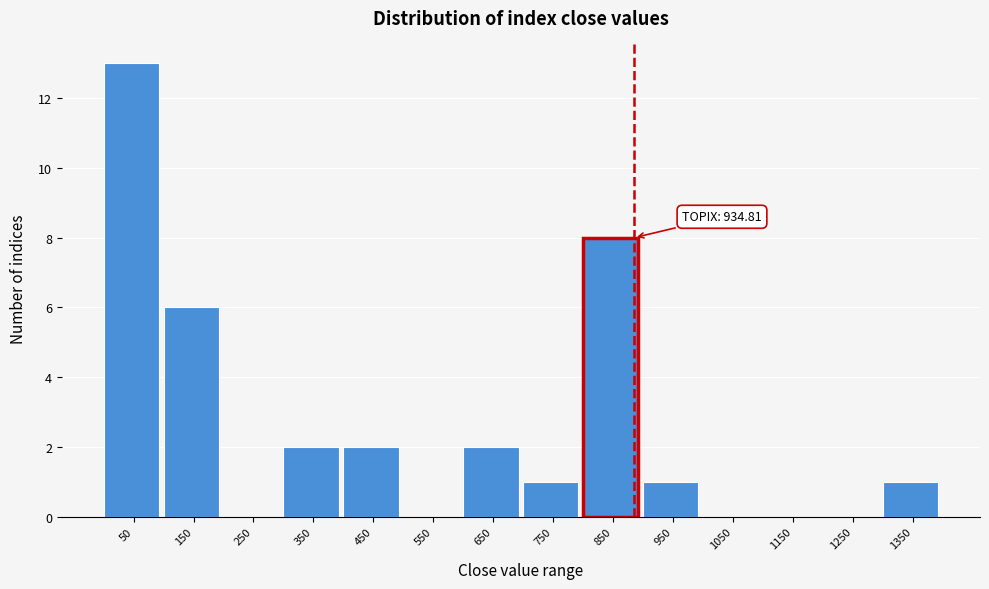

Reading right to left, what are all the values shown in this chart?

1350=1	1250=0	1150=0	1050=0	950=1	850=8	750=1	650=2	550=0	450=2	350=2	250=0	150=6	50=13